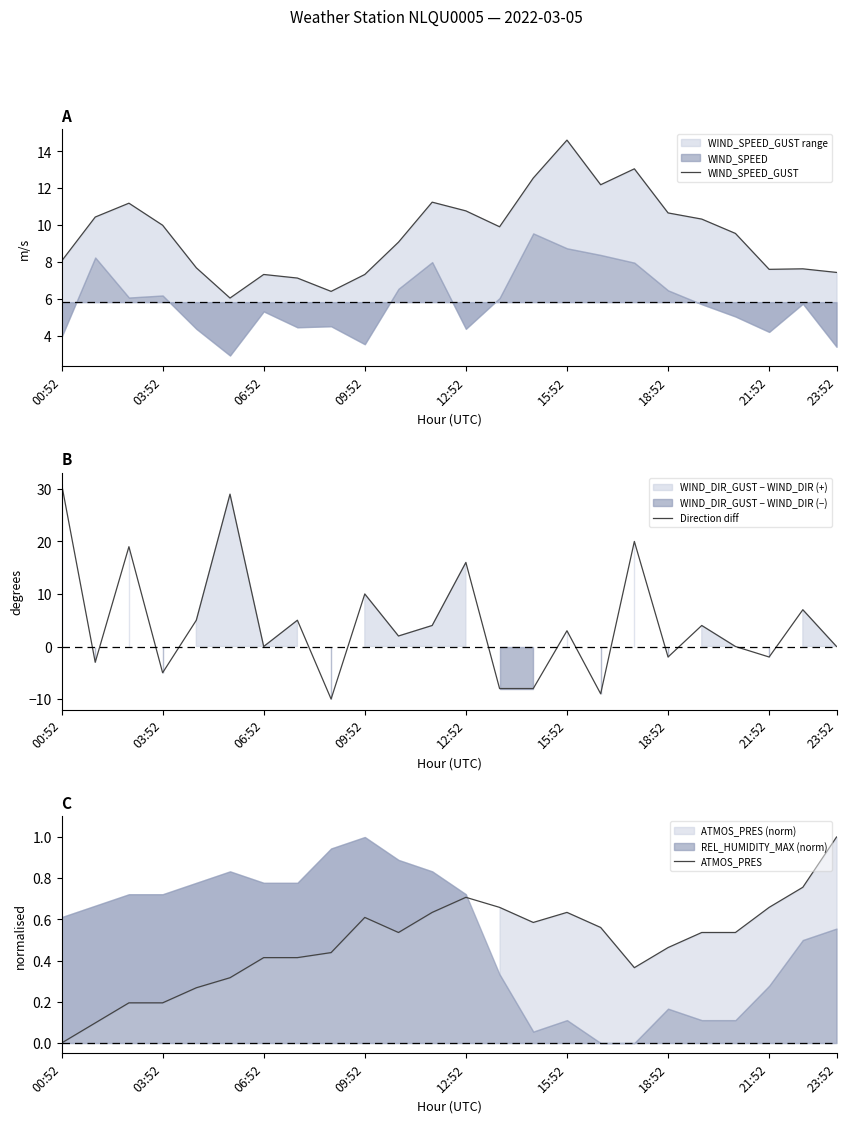

True or false: WIND_SPEED_GUST and ATMOS_PRES intersect in this chart.

False